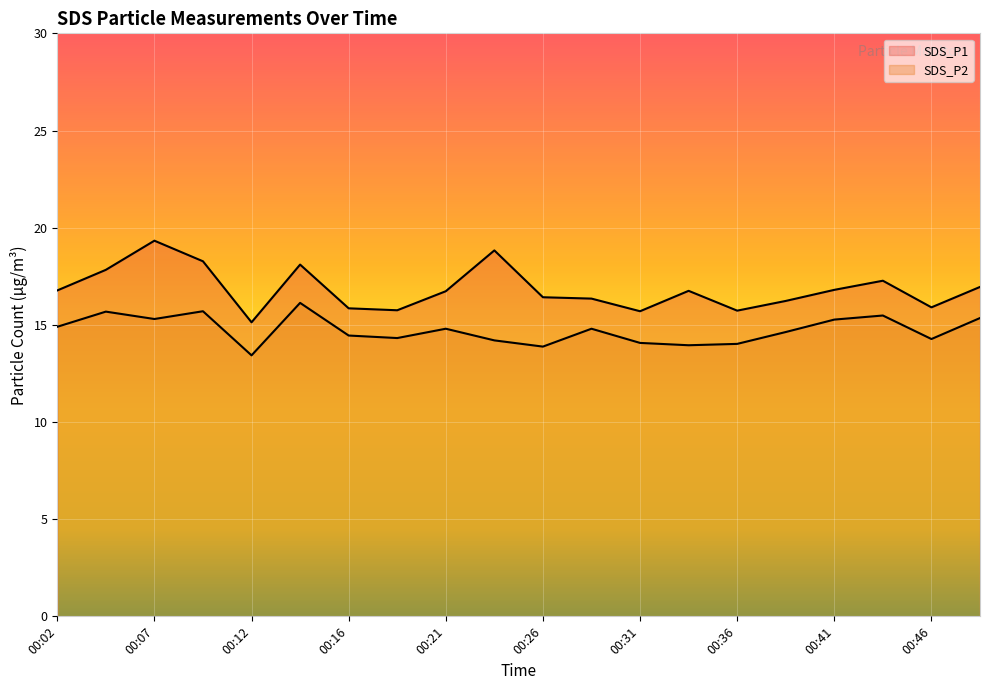

True or false: SDS_P2 has more than 1 interior local peaks.

True